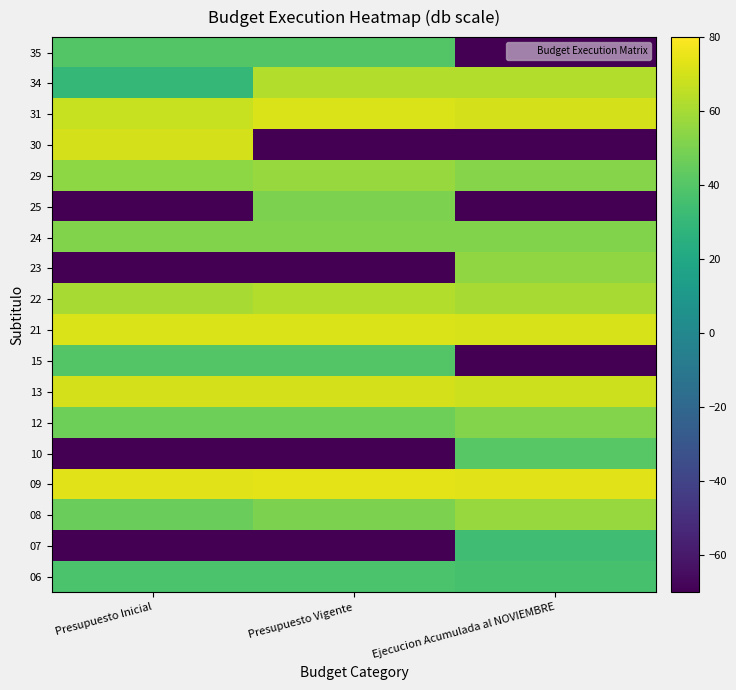

Which has a higher value, Presupuesto Vigente or Ejecucion Acumulada al NOVIEMBRE?

Presupuesto Vigente